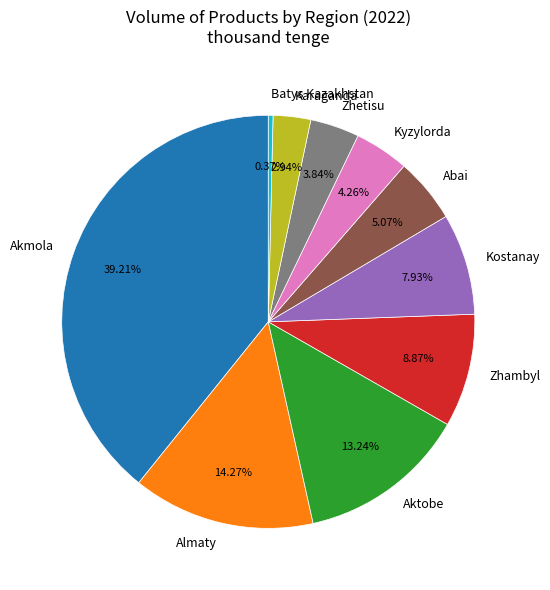

Combined, do Akmola and Batys Kazakhstan account for over 50%?

No